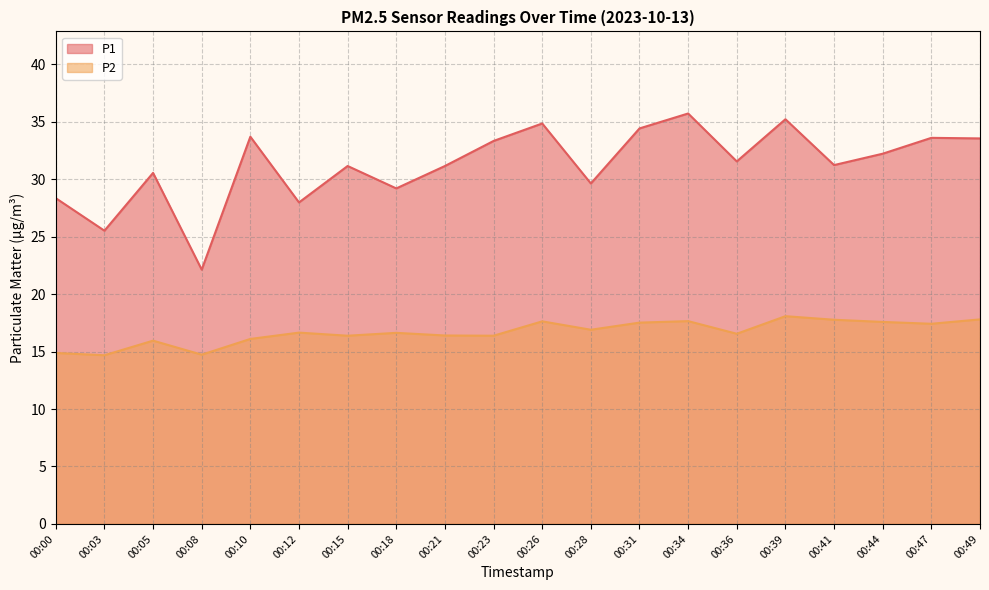

What is the spread (max minus min) of values at 00:10?

17.6